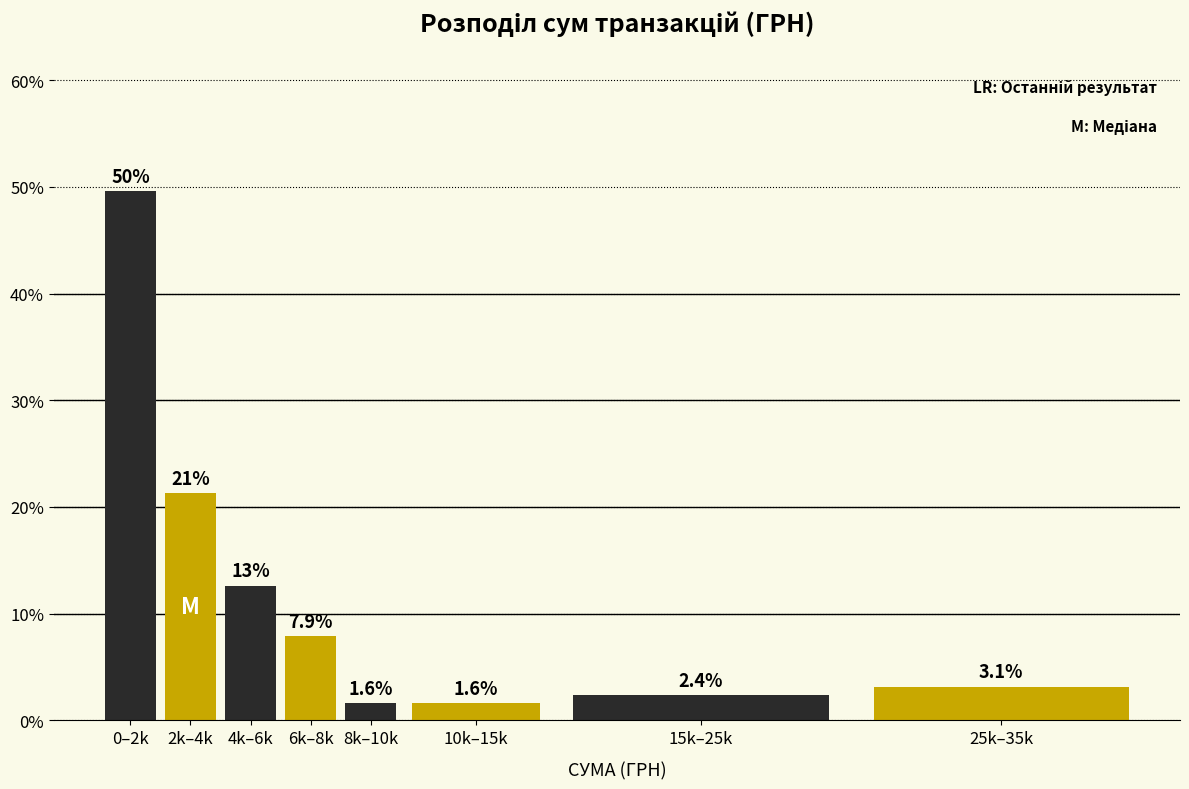

Reading left to right, transcribe all the data shown in this chart.

49.6	21.3	12.6	7.9	1.6	1.6	2.4	3.1